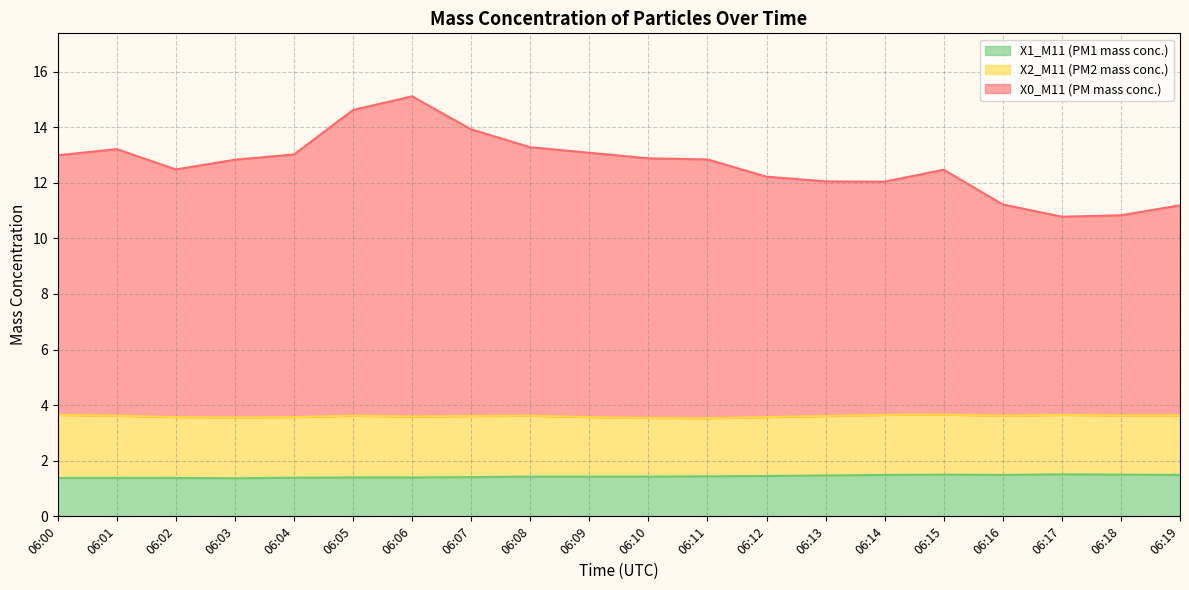

Is it true that X2_M11 (PM2 mass conc.) equals 1.0 at 06:07?

False